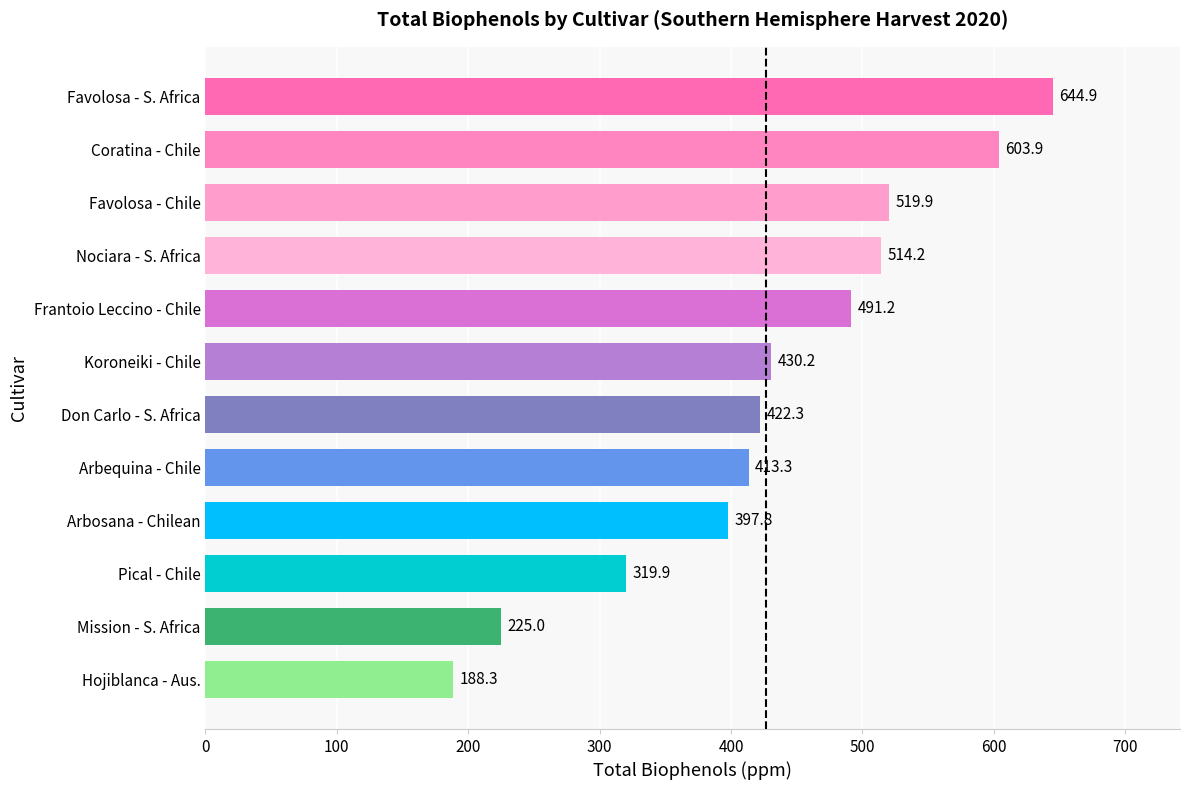

List the labels in order of value, largest first.

Favolosa - S. Africa, Coratina - Chile, Favolosa - Chile, Nociara - S. Africa, Frantoio Leccino - Chile, Koroneiki - Chile, Don Carlo - S. Africa, Arbequina - Chile, Arbosana - Chilean, Pical - Chile, Mission - S. Africa, Hojiblanca - Aus.